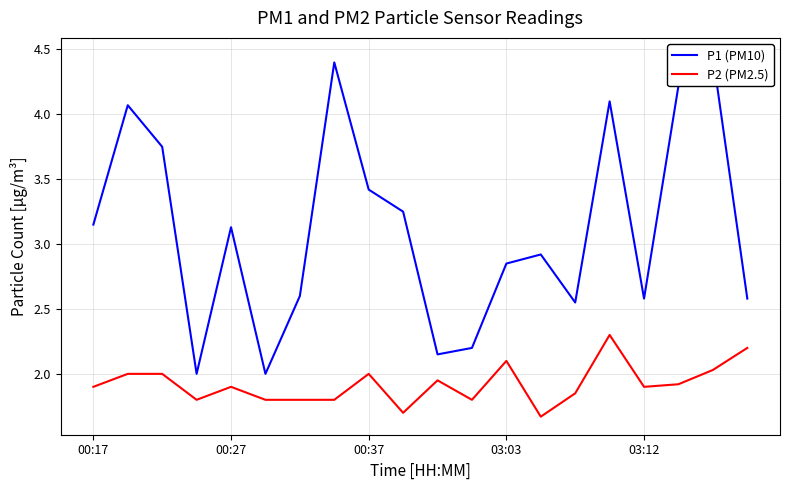

What is the label of the 20th point from the right?

00:17